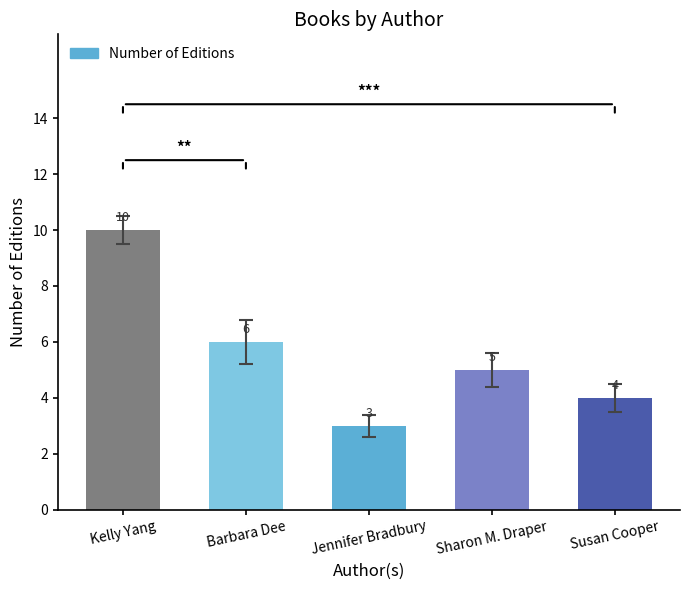

Between Susan Cooper and Barbara Dee, which is larger?

Barbara Dee